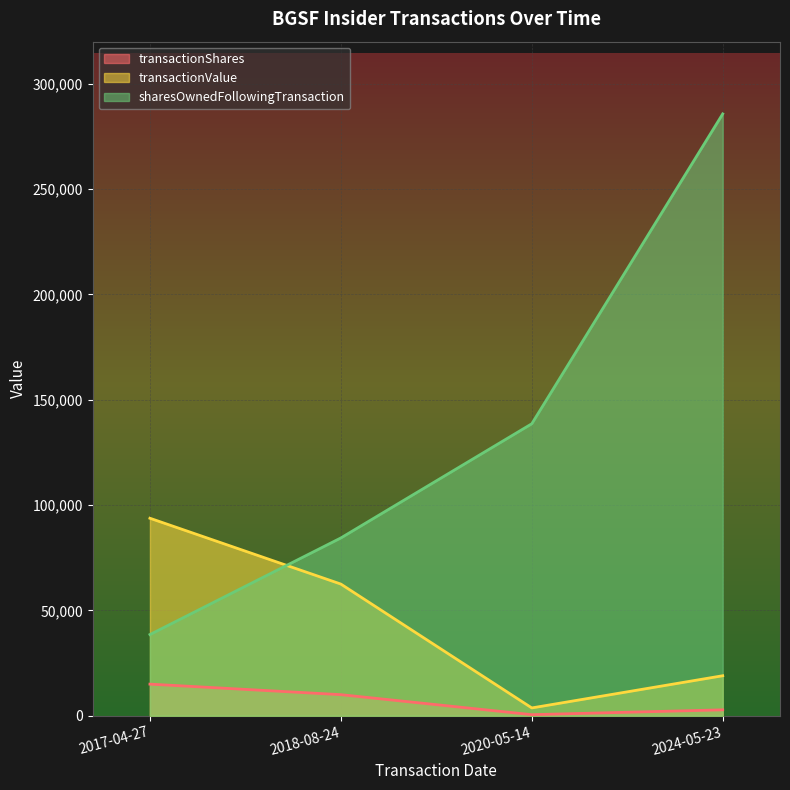

Is it true that transactionShares equals 815 at 2020-05-14?

False